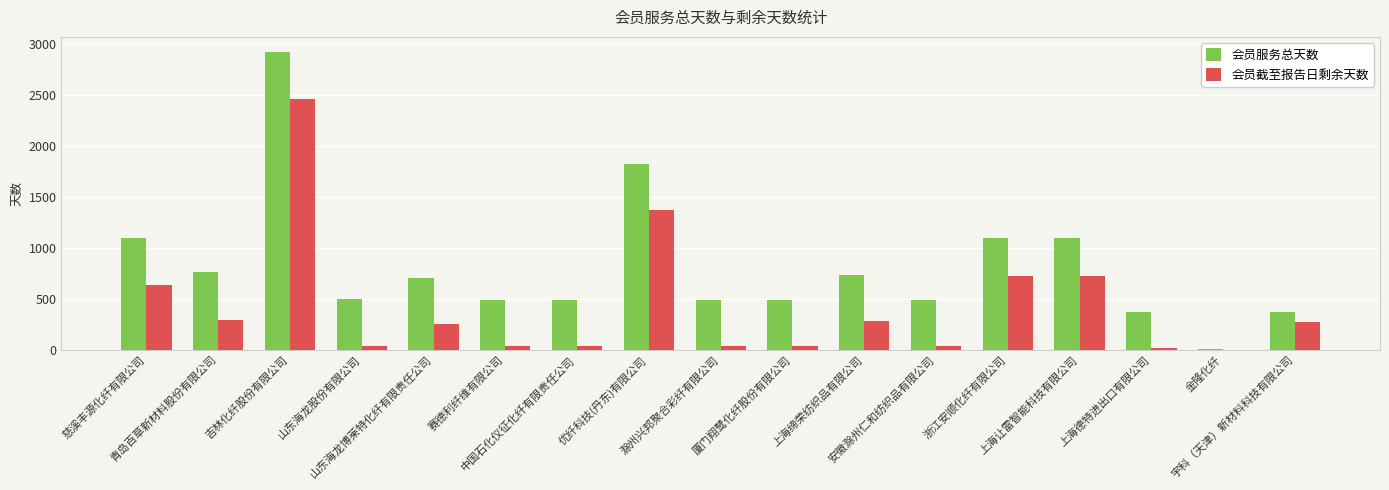

Is it true that 会员截至报告日剩余天数 equals 39 at 安徽滁州仁和纺织品有限公司?

True